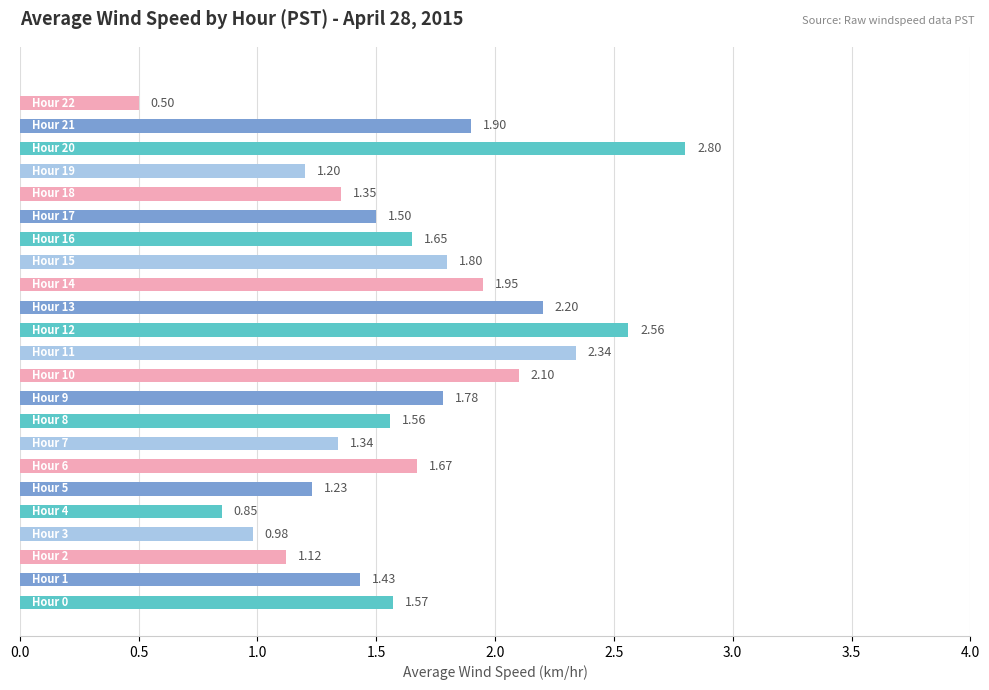

What is the sum of all values?

37.4